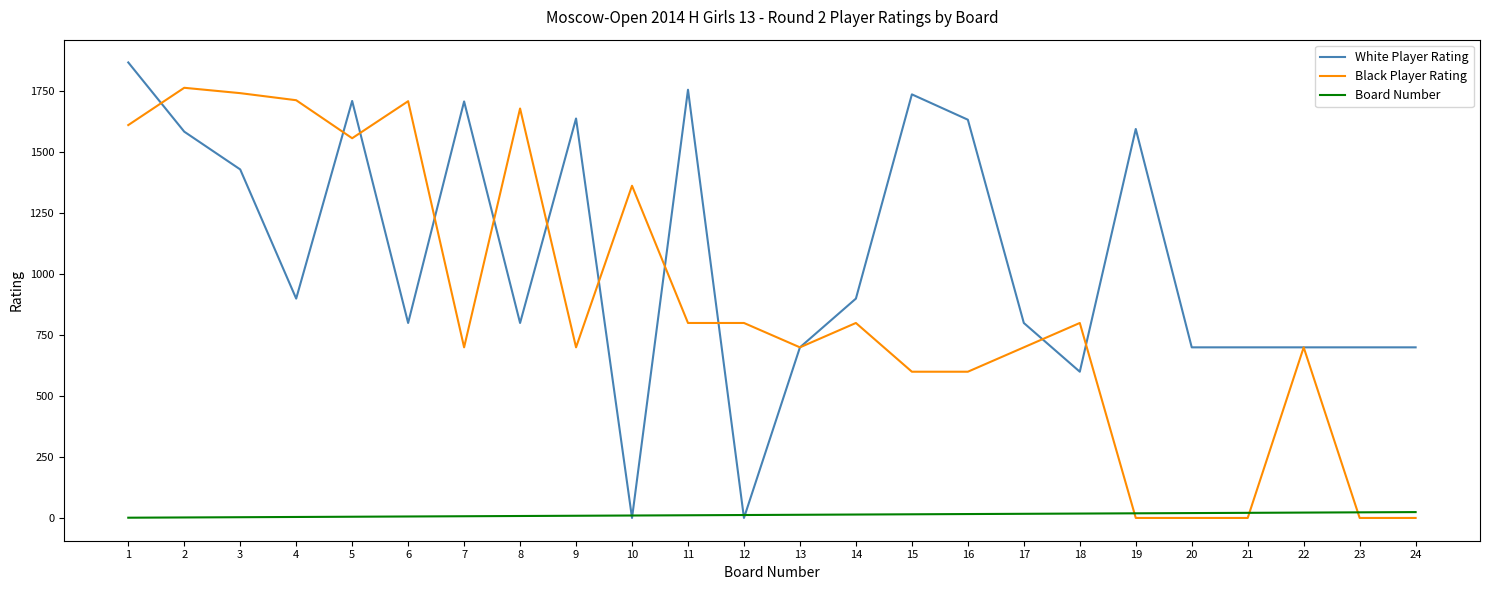

What is the total value across all series at 8?

2488